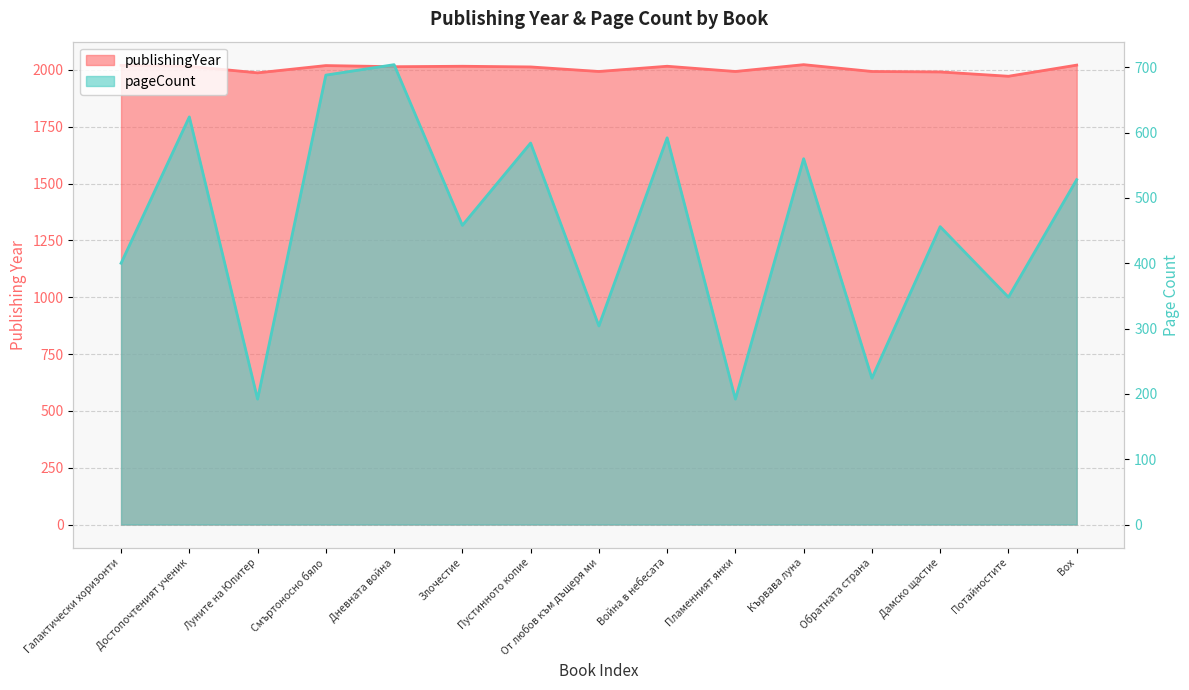

Reading left to right, extract all data points from this chart.

publishingYear: Галактически хоризонти=2020	Достопочтеният ученик=2016	Луните на Юпитер=1987	Смъртоносно бяло=2019	Дневната война=2014	Злочестие=2016	Пустинното копие=2013	От любов към дъщеря ми=1993	Война в небесата=2016	Пламенният янки=1993	Кървава луна=2023	Обратната страна=1993	Дамско щастие=1991	Потайностите=1972	Box=2021
pageCount: Галактически хоризонти=400	Достопочтеният ученик=624	Луните на Юпитер=192	Смъртоносно бяло=688	Дневната война=704	Злочестие=458	Пустинното копие=584	От любов към дъщеря ми=304	Война в небесата=592	Пламенният янки=192	Кървава луна=560	Обратната страна=224	Дамско щастие=456	Потайностите=348	Box=528